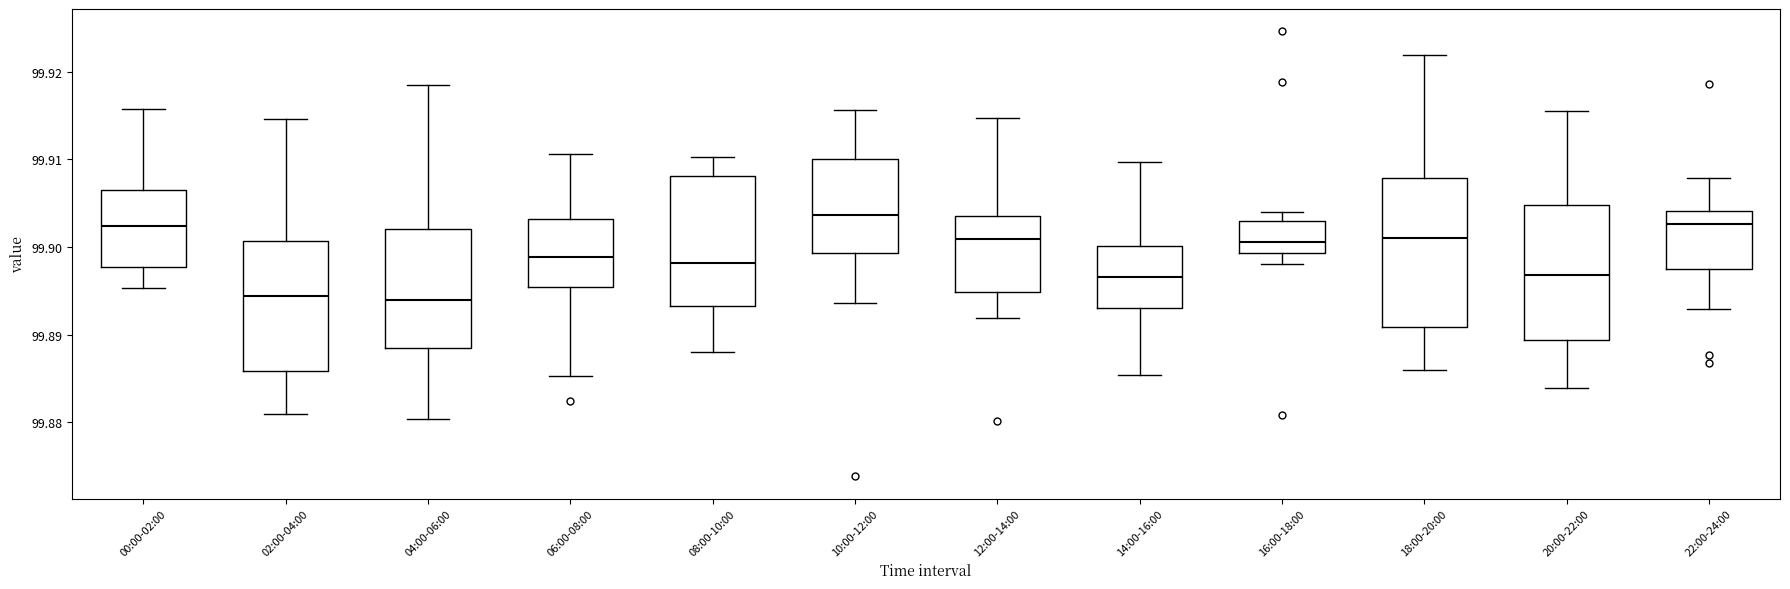

Which box is the tallest, from its lower edge to its upper edge?

18:00-20:00